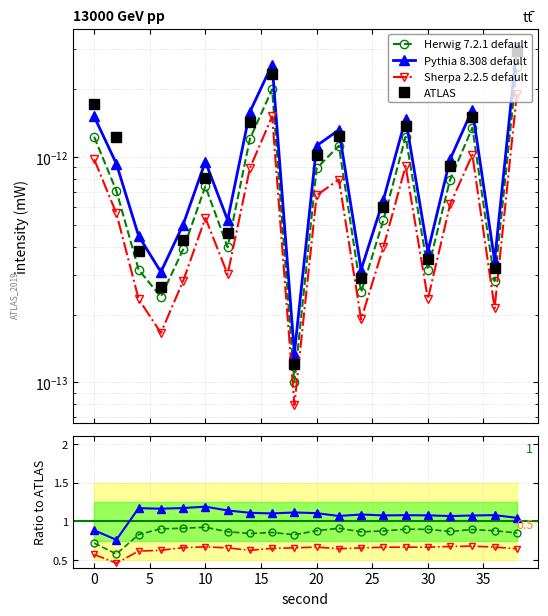

True or false: Herwig 7.2.1 default and Pythia 8.308 default cross at least once.

False